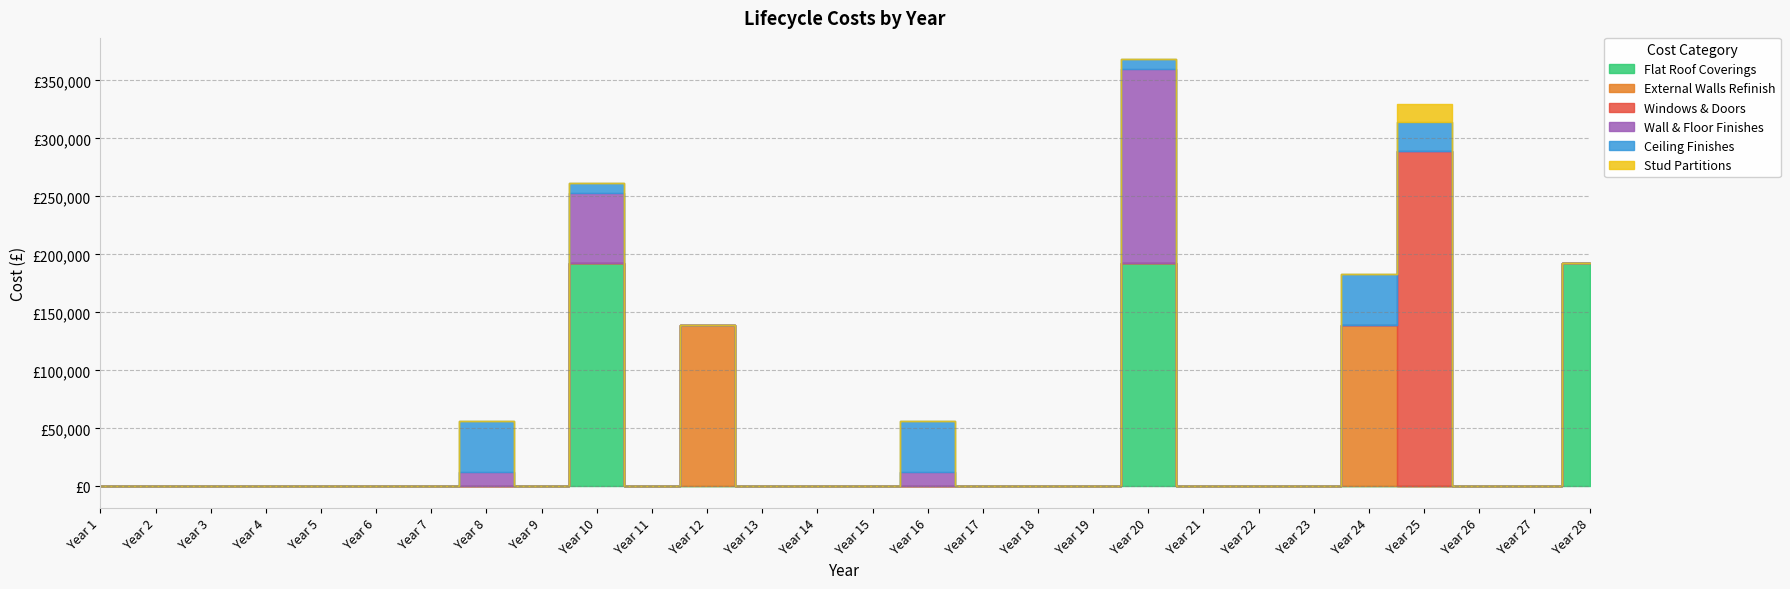

At how many categories does at least one series exceed 249689?

1